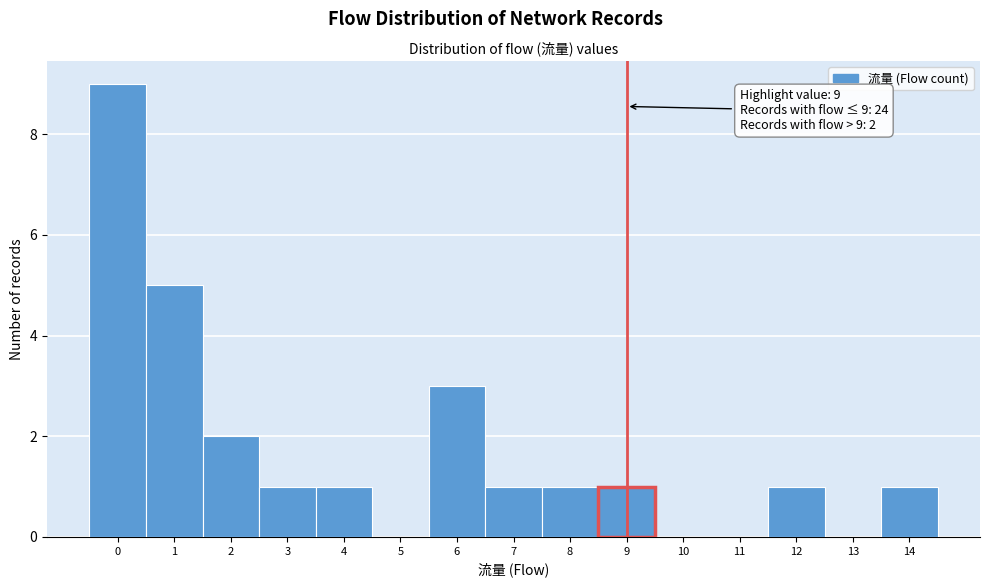

Which range on the x-axis has the tallest bar?

-0.5 to 0.5